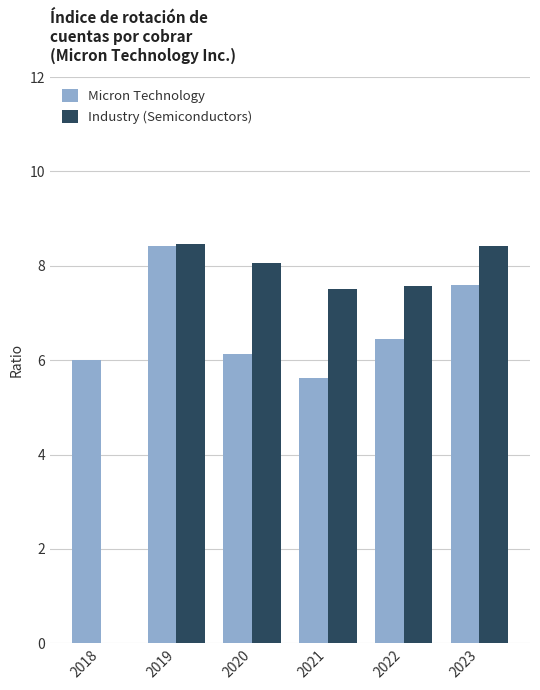

Where is Micron Technology nearest to the value 7?

2022